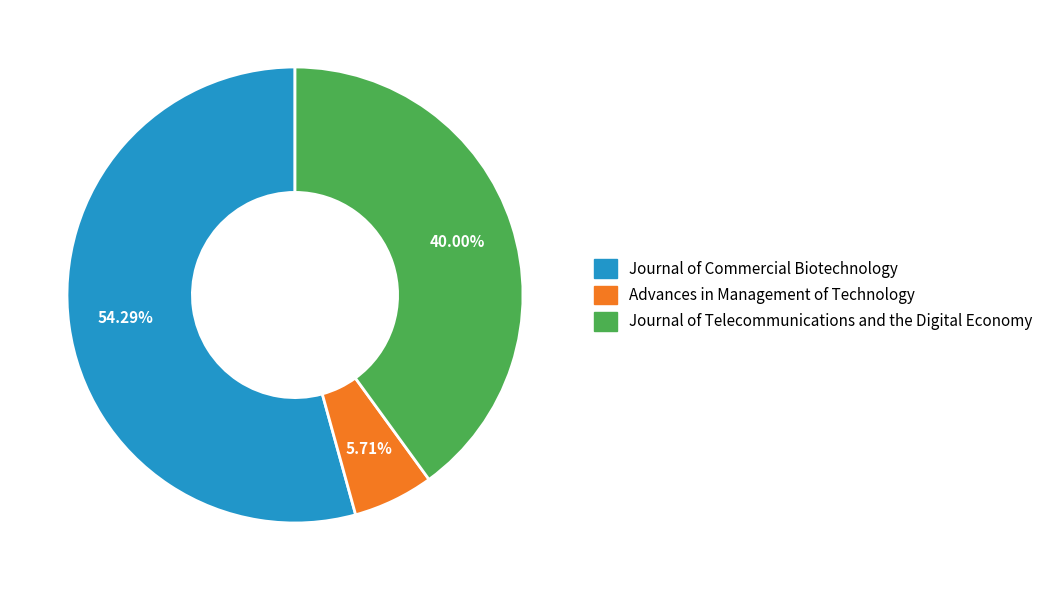

Does Advances in Management of Technology represent more than half of the total?

No